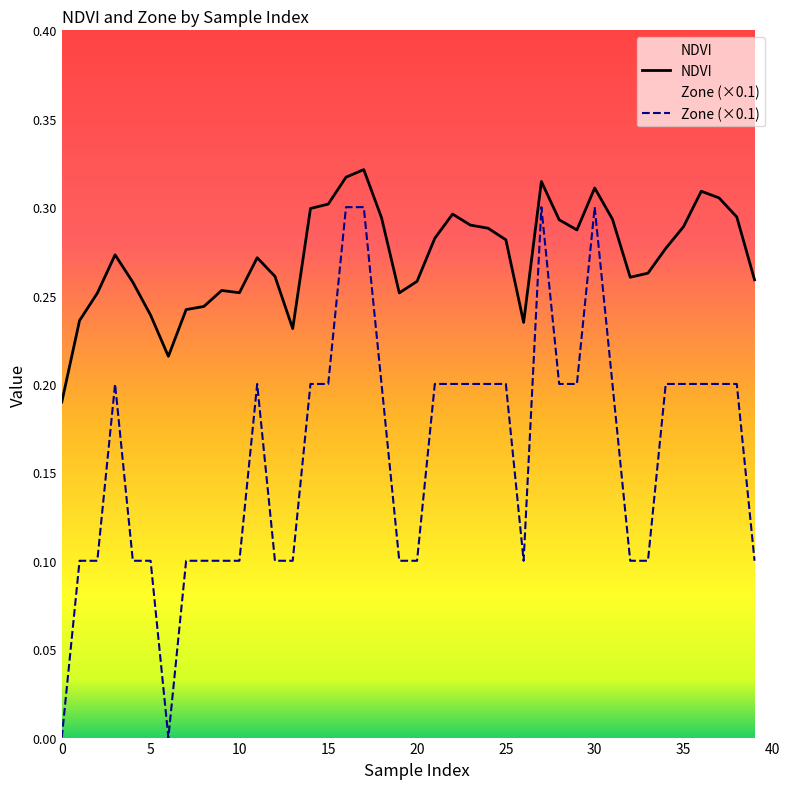

Rank the series by their maximum value, from highest to lowest.

NDVI, Zone (×0.1)